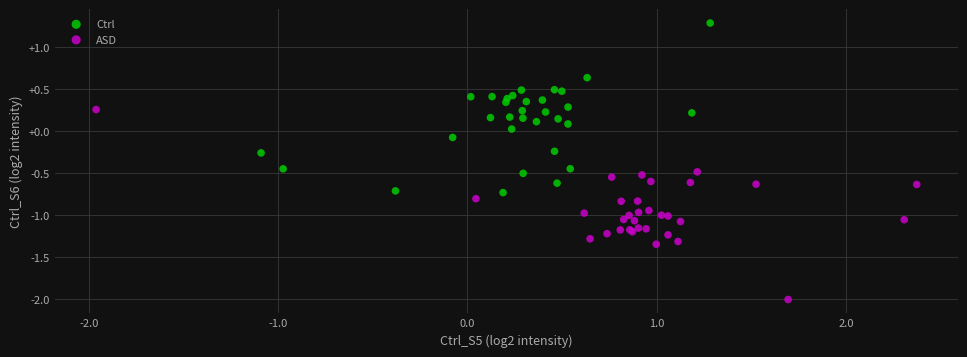

Which series has the largest Y range (max minus min)?

ASD